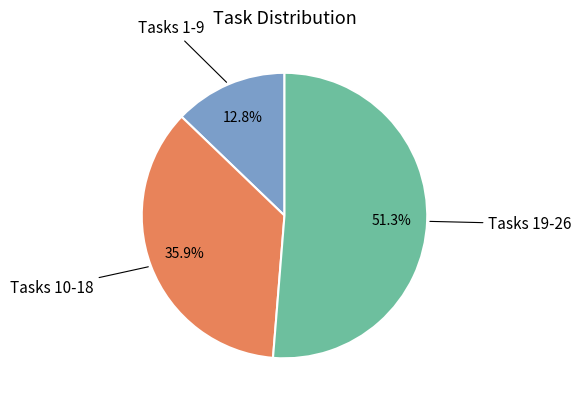

Is there any slice that represents more than half of the pie?

Yes